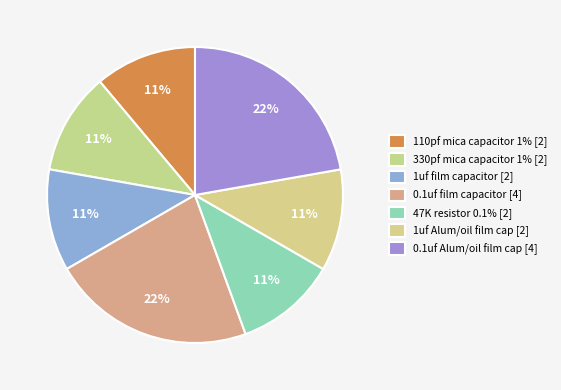

Rank the categories by value from lowest to highest.

110pf mica capacitor 1%, 330pf mica capacitor 1%, 1uf film capacitor, 47K resistor 0.1%, 1uf Alum/oil film cap, 0.1uf film capacitor, 0.1uf Alum/oil film cap